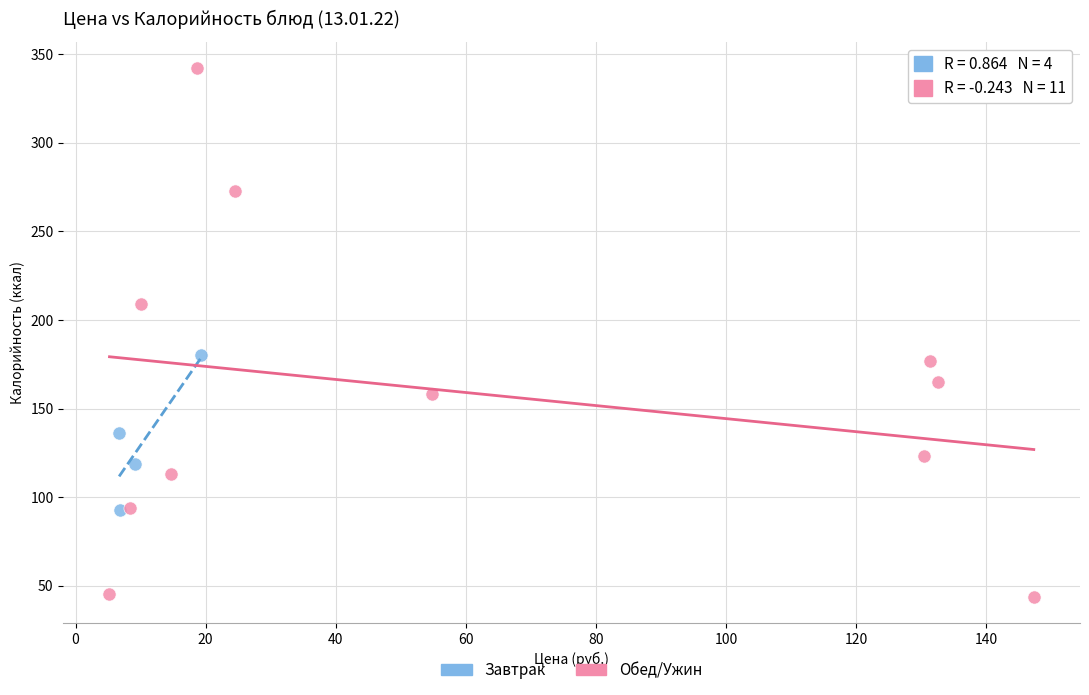

Which series contains the highest Y value?

Обед/Ужин